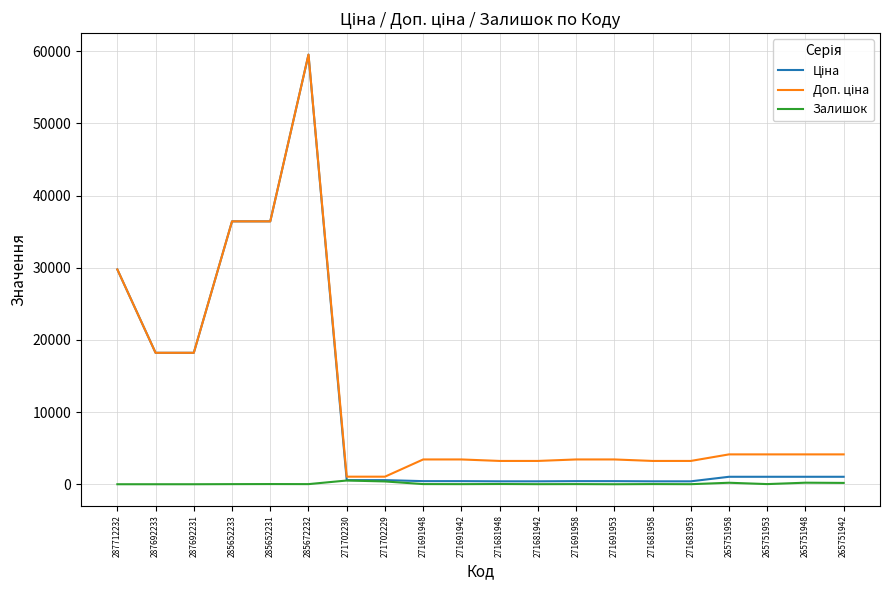

At which category does the chart reach its peak across all series?

285672232